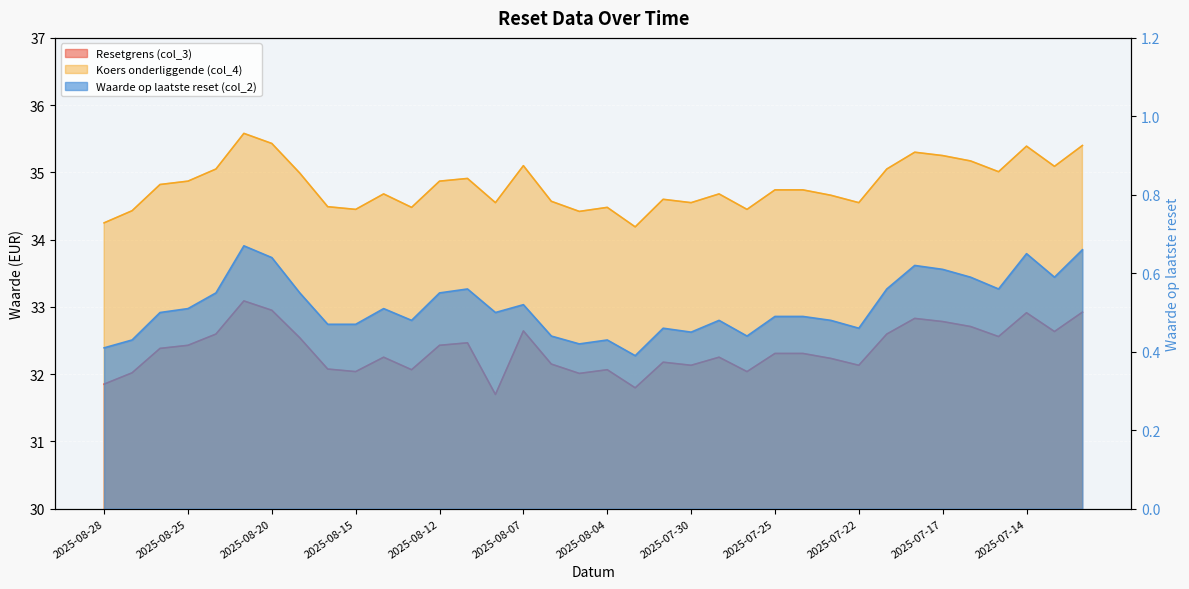

How many lines are shown in the chart?

3